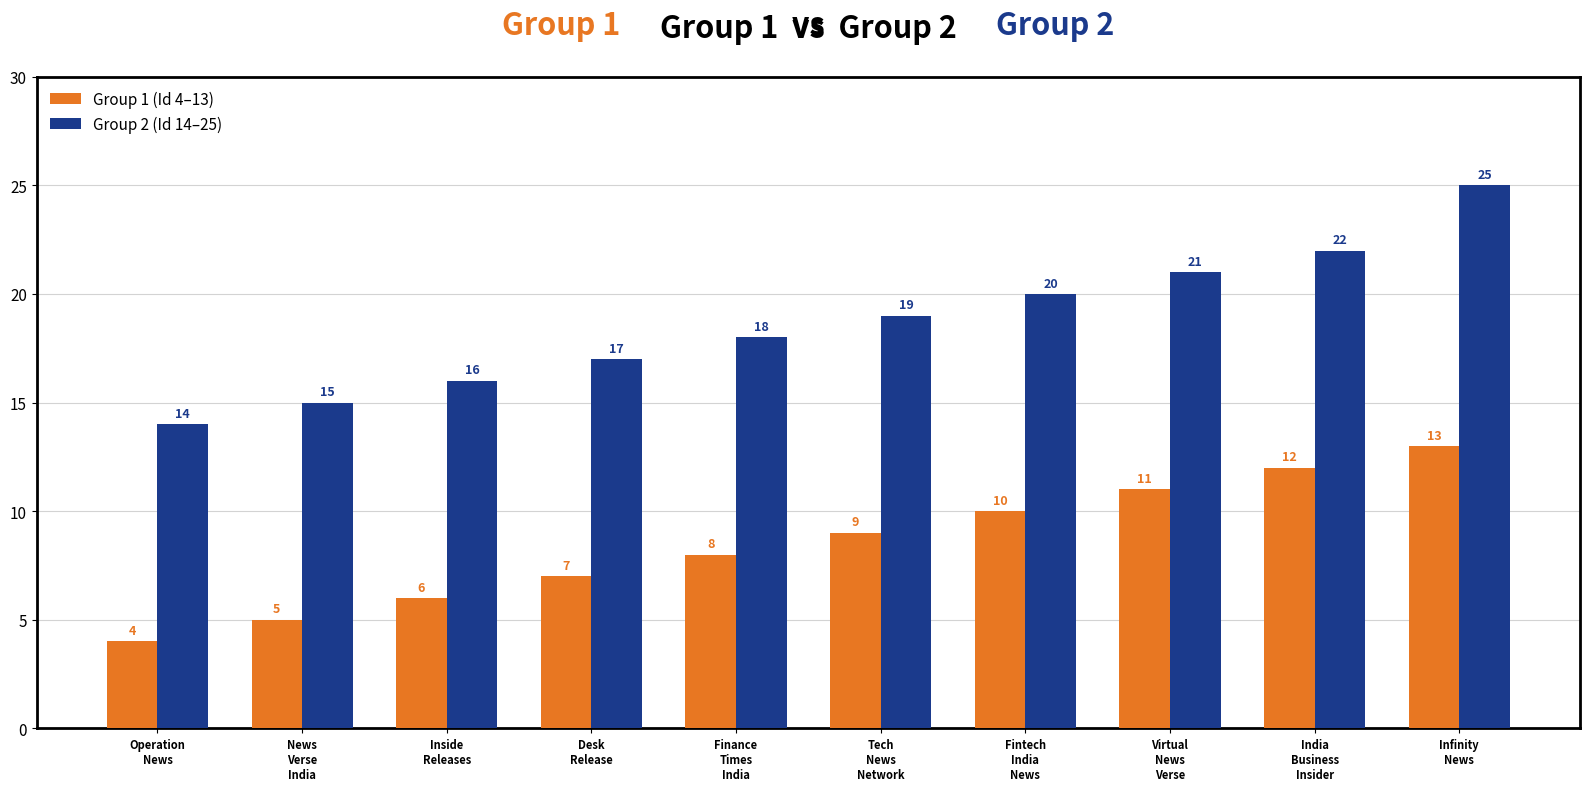

What is the difference between the maximum and second lowest values in the Group 1 (Id 4–13) series?

8